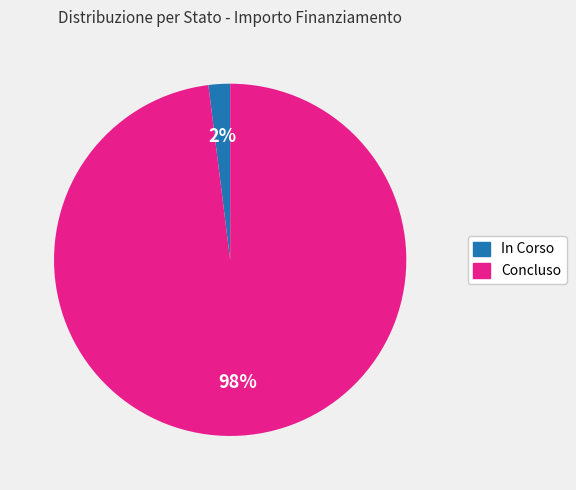

What percentage is the In Corso slice, to the nearest percent?

2%